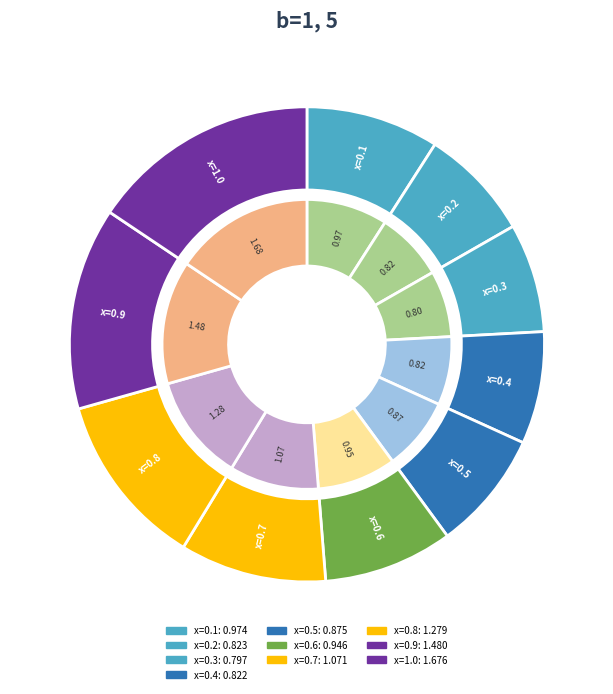

Does 0.3 account for over 50% of the chart?

No